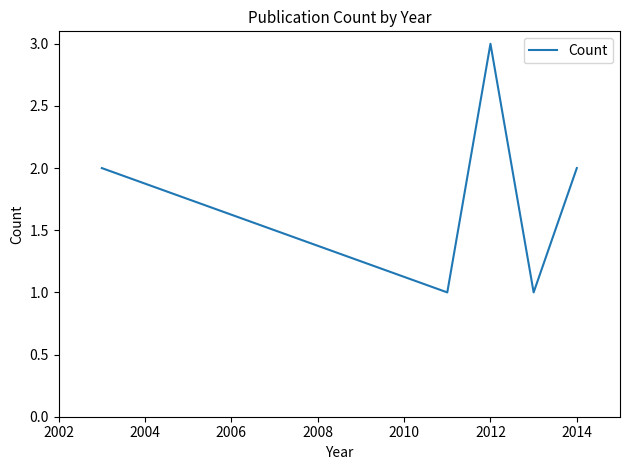

What is the sum of all values?

9